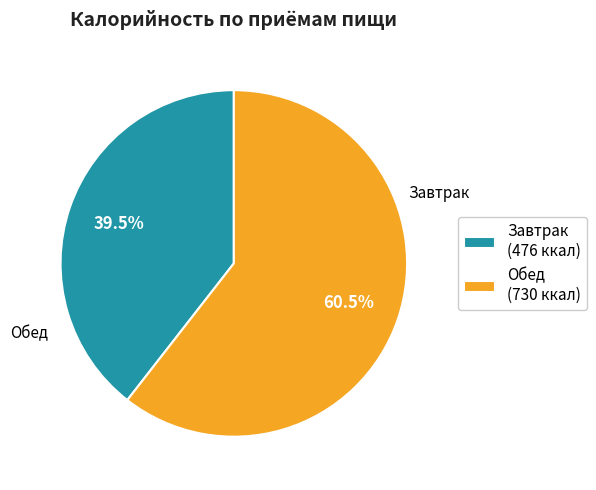

Which has a higher value, Завтрак (476 ккал) or Обед (730 ккал)?

Обед (730 ккал)